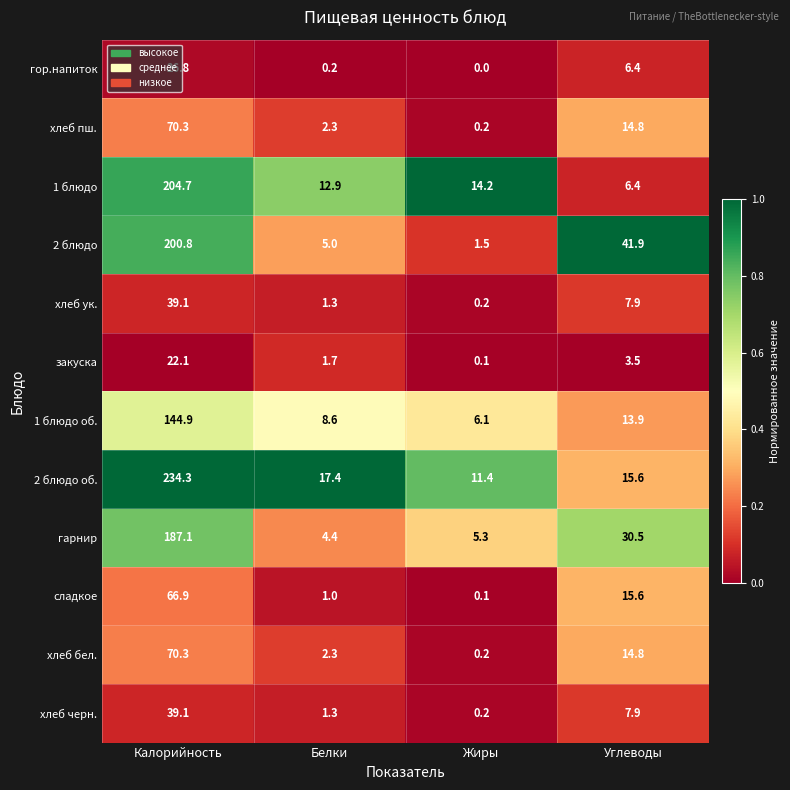

What is the difference between the maximum and minimum values in the закуска series?

22.0